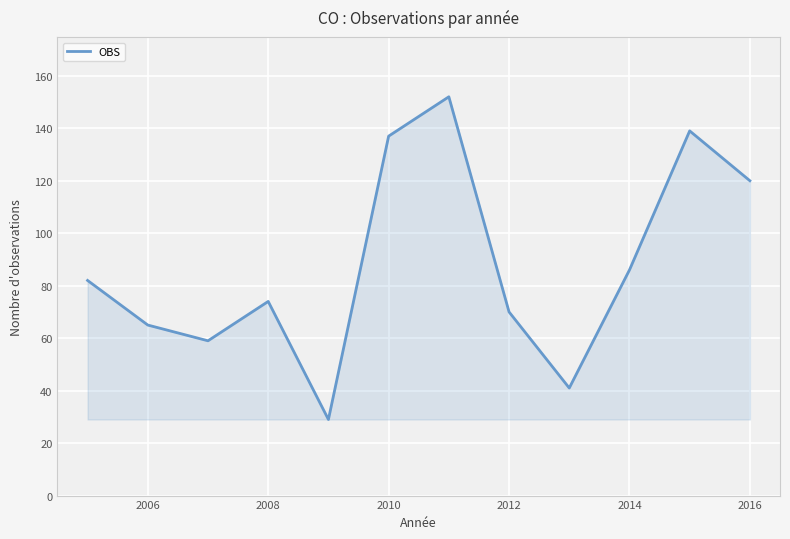

What is the smallest value displayed?

29